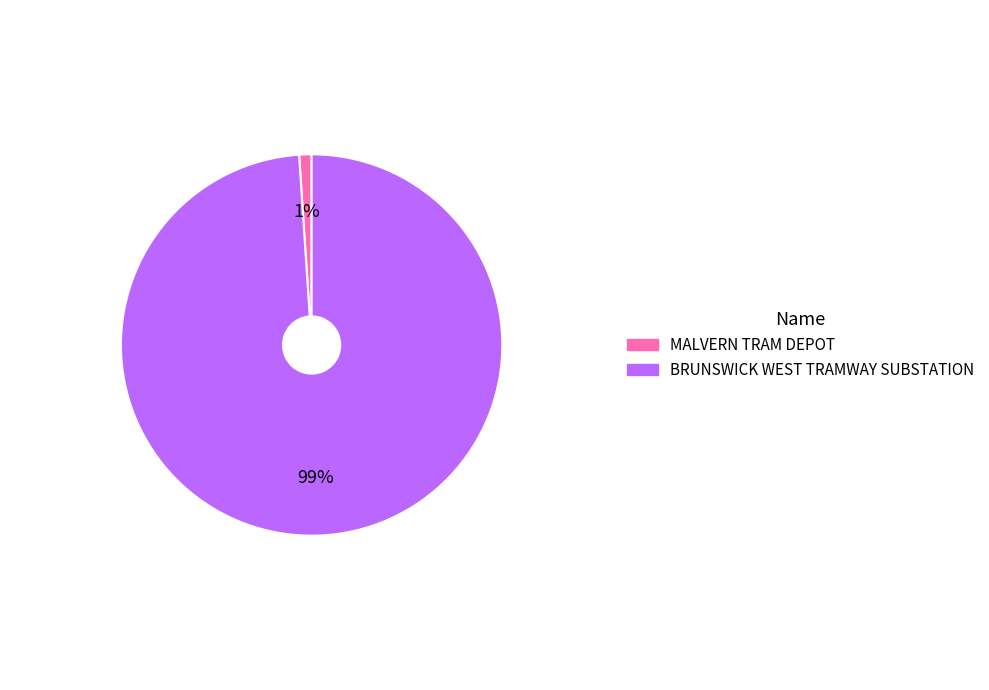

Combined, do MALVERN TRAM DEPOT and BRUNSWICK WEST TRAMWAY SUBSTATION account for over 50%?

Yes